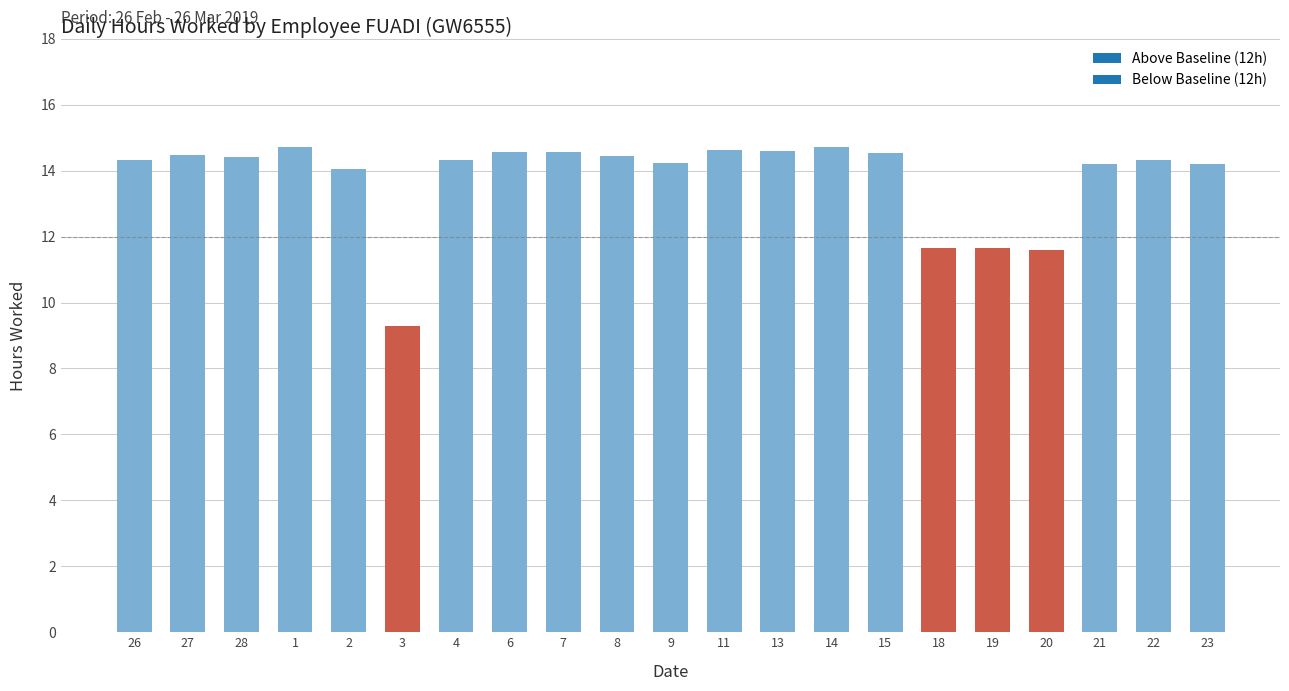

Where does the data first go above 14?

26